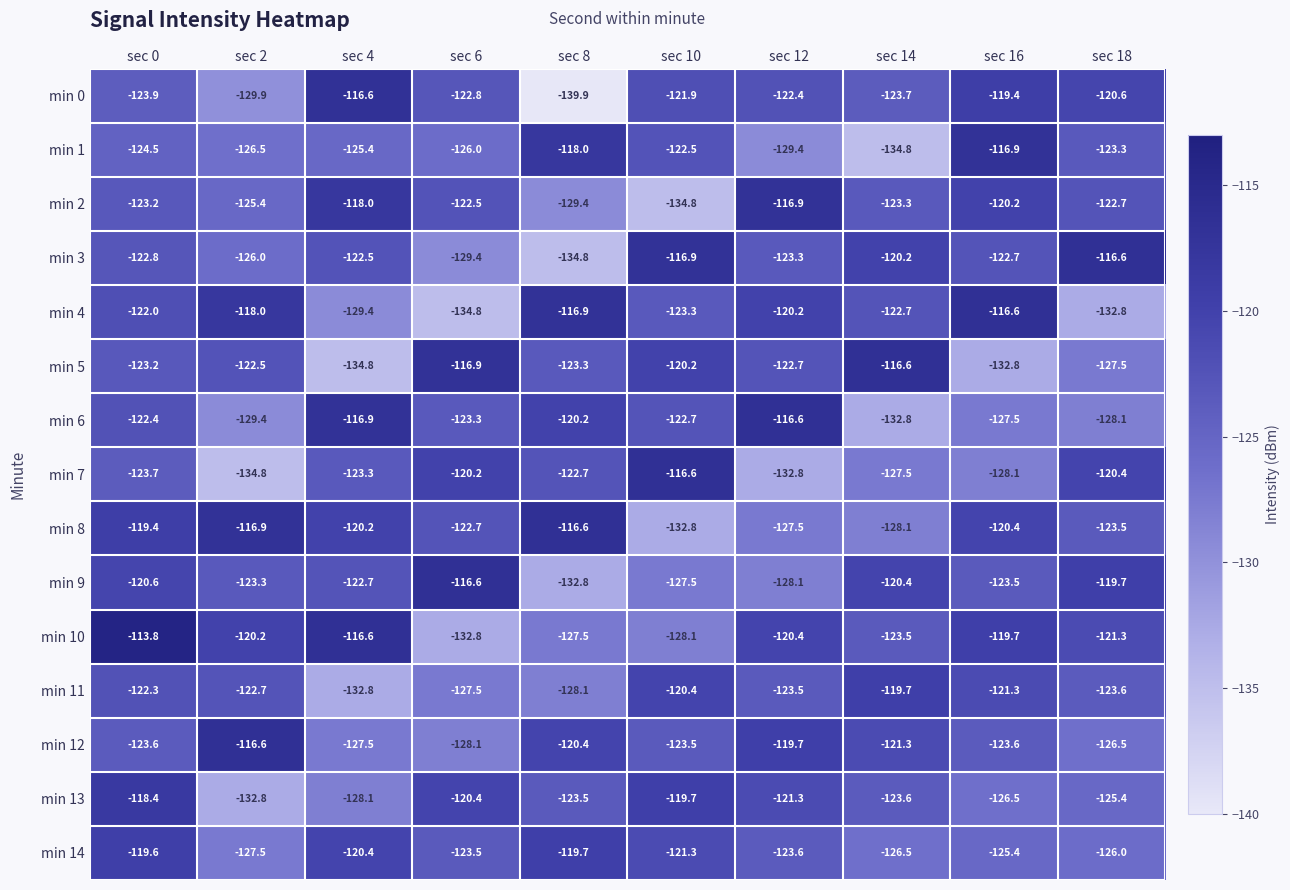

Count the number of categories in the chart.

10